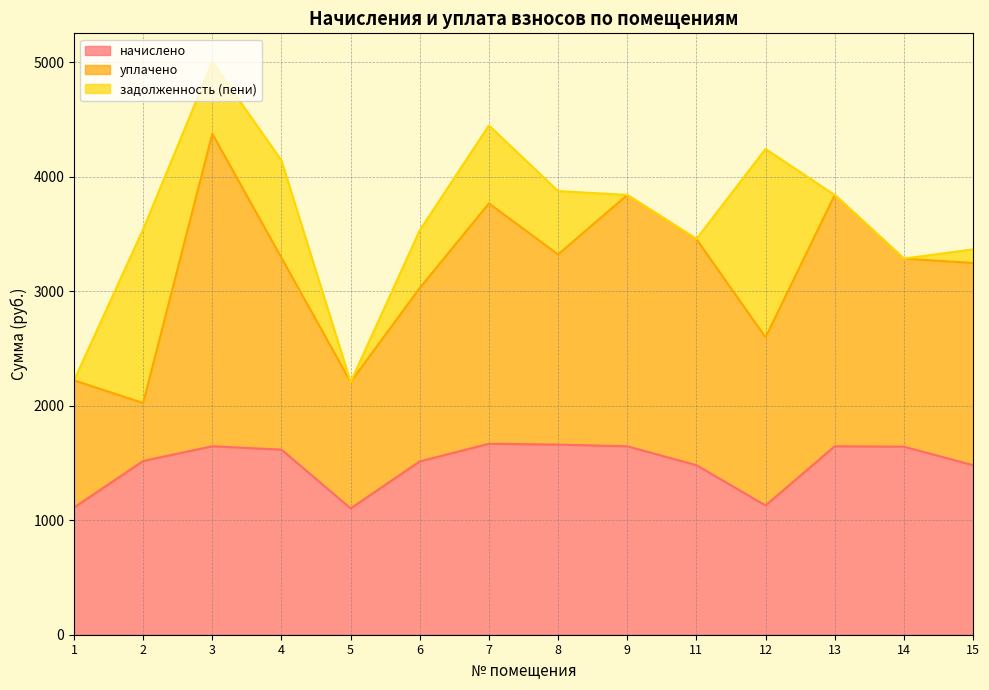

List the labels in order of задолженность (пени) value, largest first.

12, 2, 4, 7, 3, 8, 6, 15, 1, 5, 9, 11, 13, 14